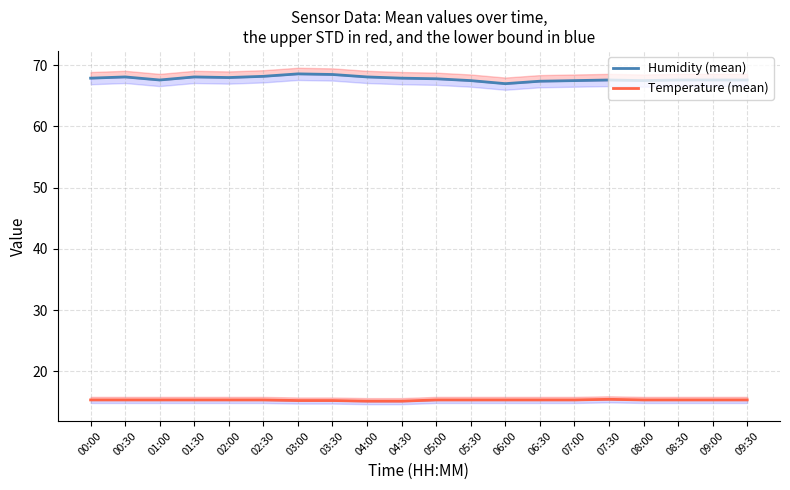

True or false: Temperature (mean) and Humidity (mean) intersect in this chart.

False